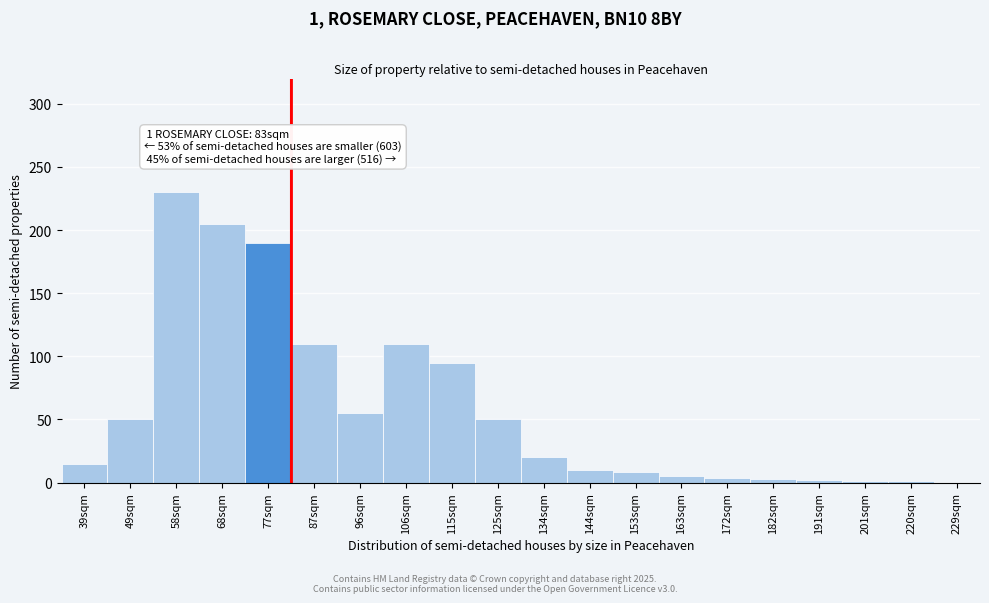

What is the maximum value shown in the chart?

230